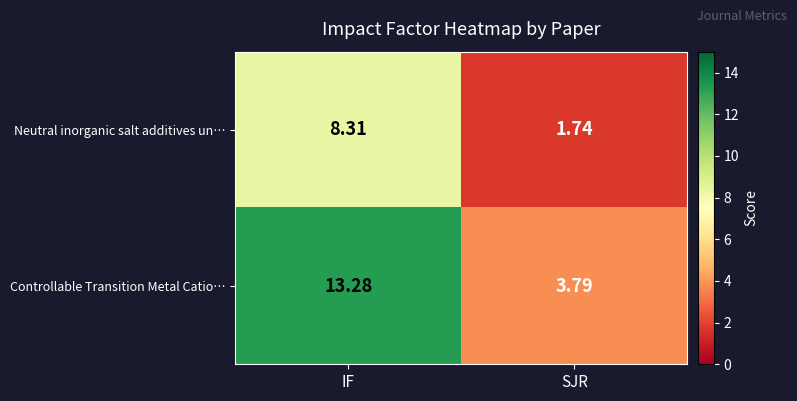

Which category has the lowest value in the Controllable Transition Metal Catio… series?

SJR